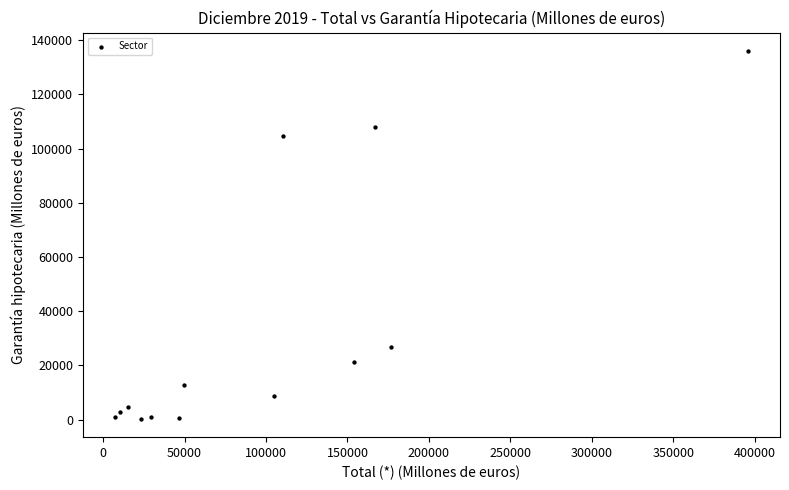

What Y value in the scatter plot is closest to 68134?

104796